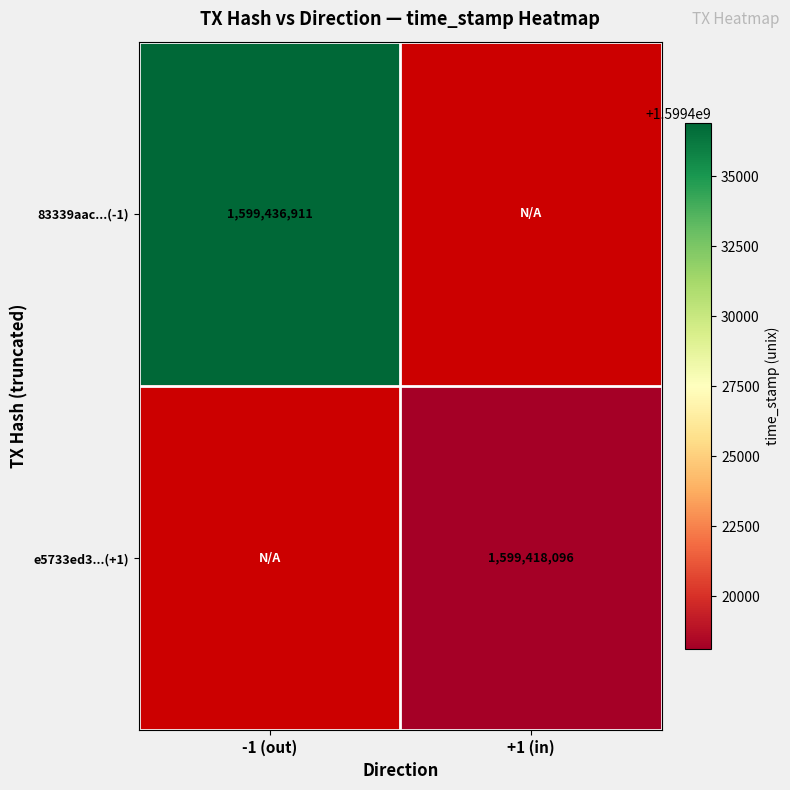

The 83339aac...(-1) series shows 1599436911 at -1 (out). True or false?

True